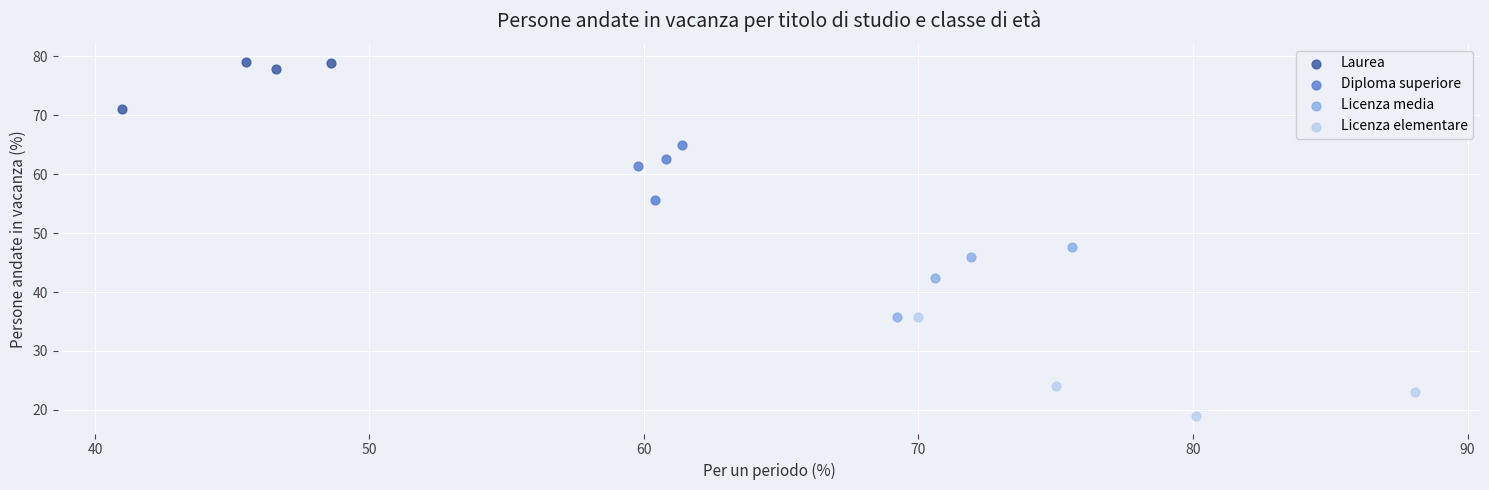

Which series contains the lowest Y value?

Licenza elementare